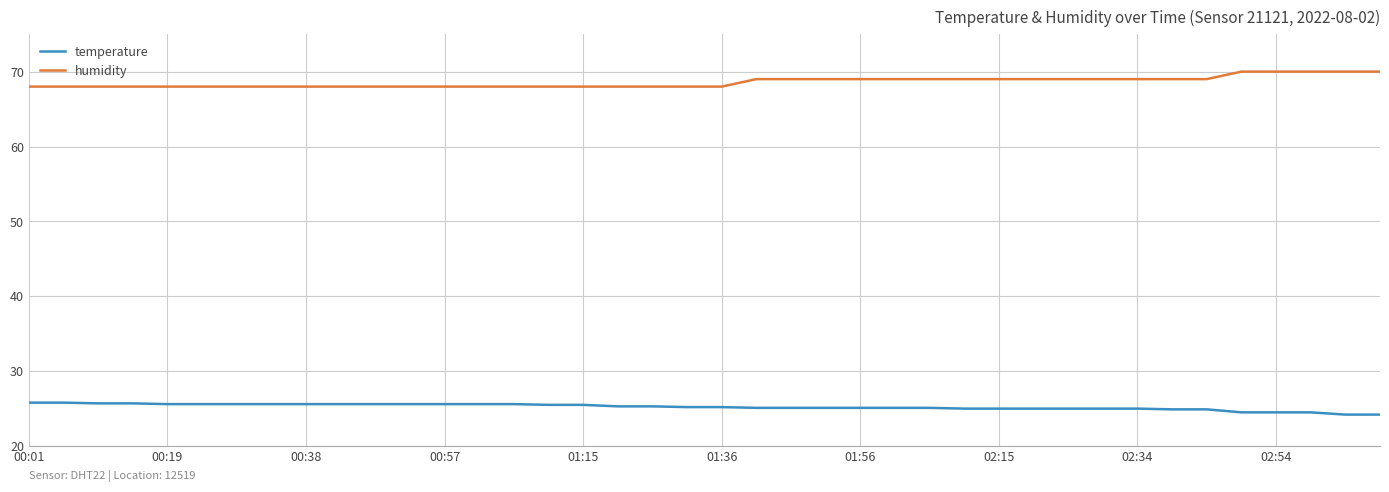

True or false: humidity and temperature intersect in this chart.

False